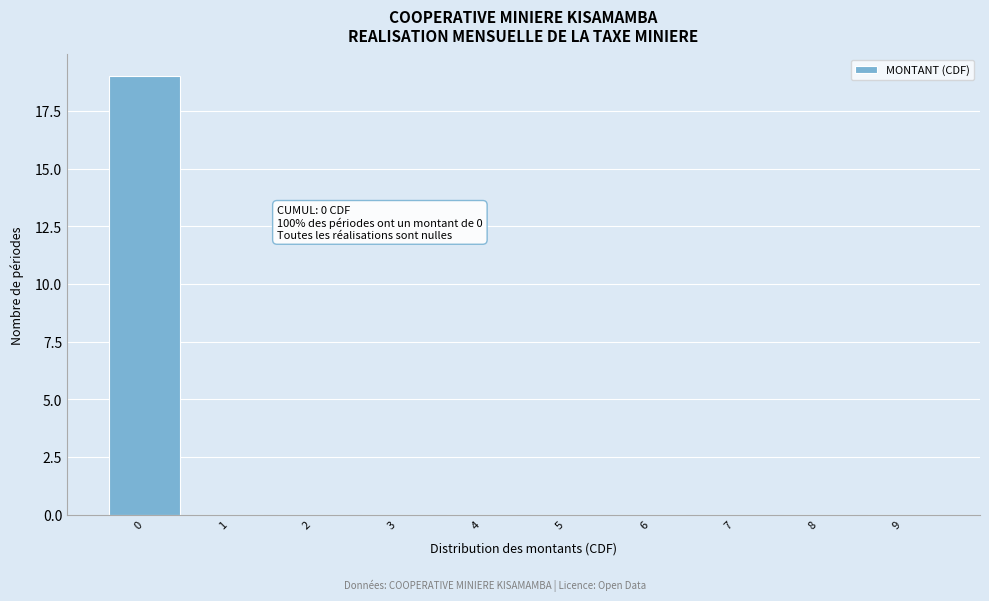

Reading left to right, extract all data points from this chart.

0=19	1=0	2=0	3=0	4=0	5=0	6=0	7=0	8=0	9=0